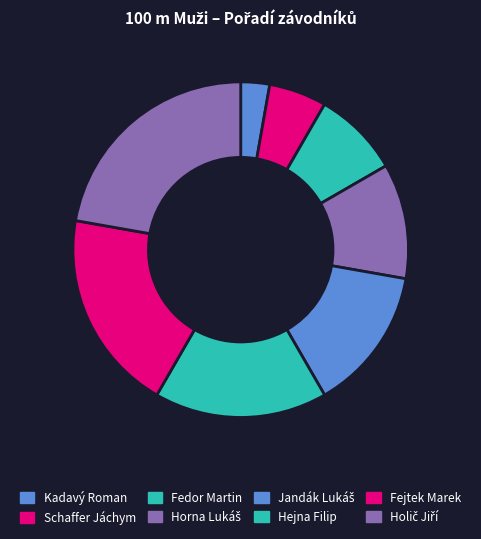

Which category has the biggest portion of the pie?

Holič Jiří